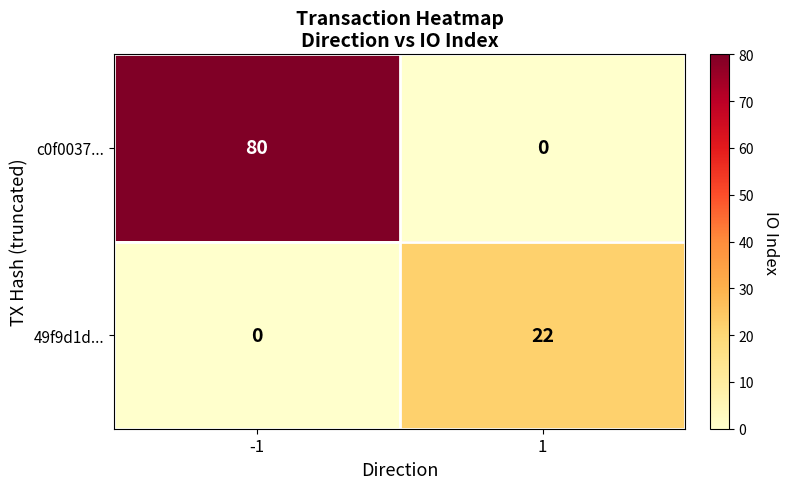

Between -1 and 1, which series saw the biggest shift?

c0f0037...